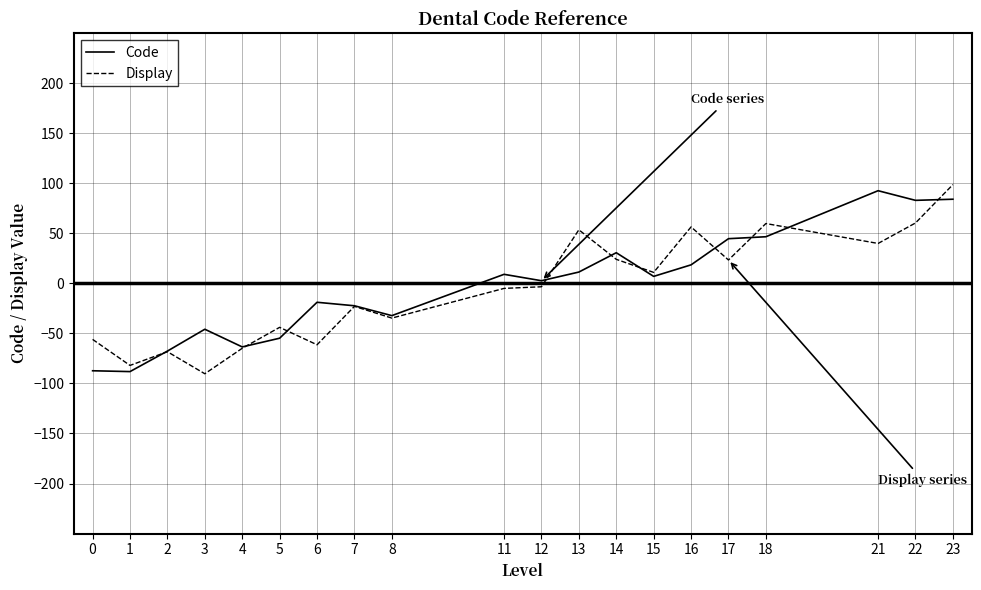

List the series in order of their peak value, lowest first.

Code, Display